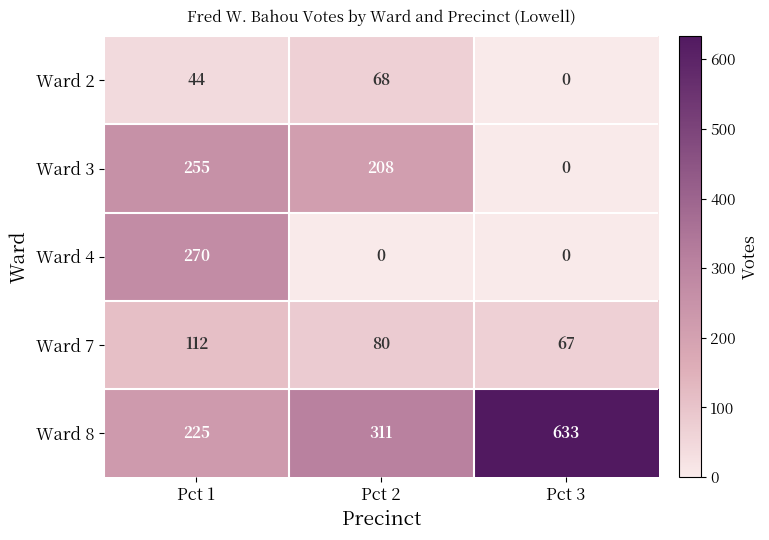

What is the sum of all Ward 8 values?

1169